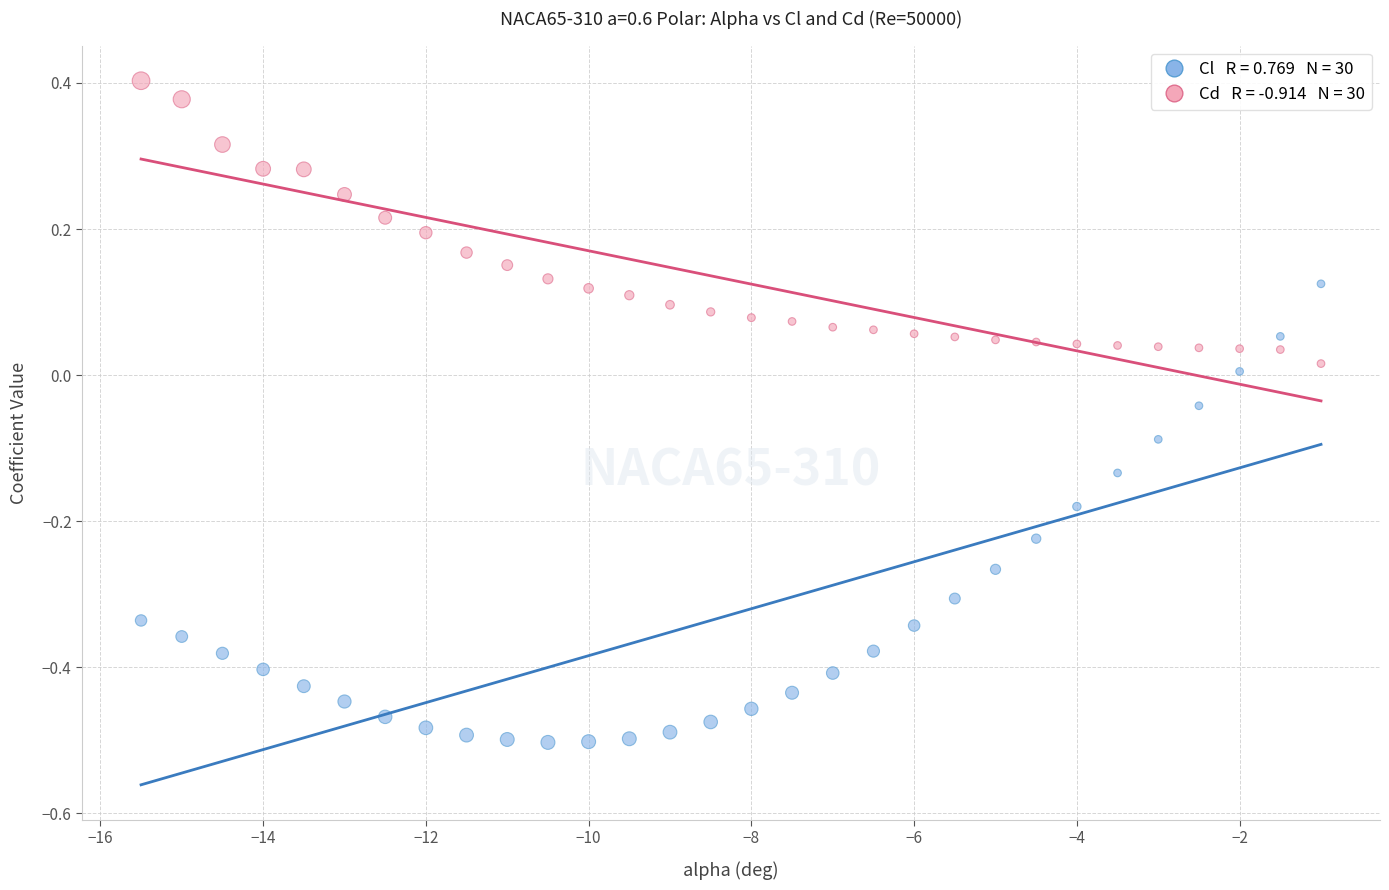

Across all data points, what is the range of Y values (max minus min)?

0.9